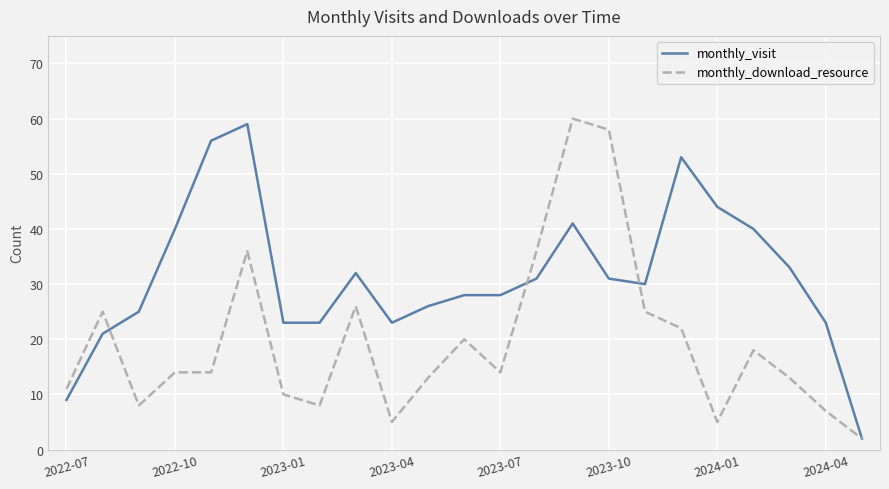

What is the greatest value displayed?

60